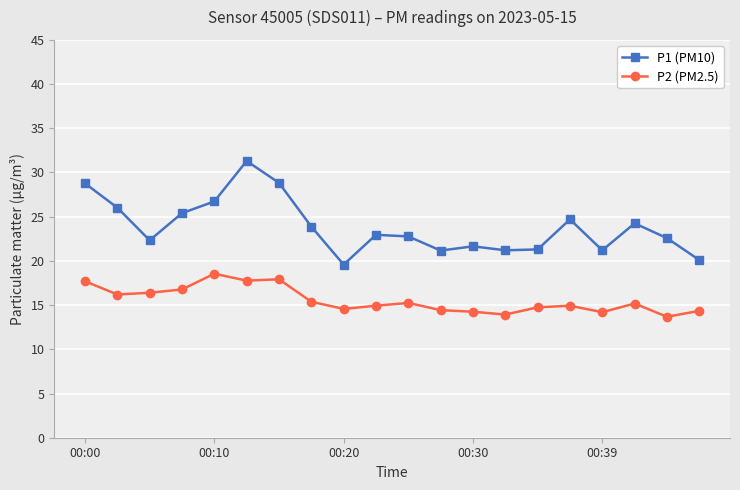

In P2 (PM2.5), how many points are lower than both neighbors (excluding endpoints)?

6